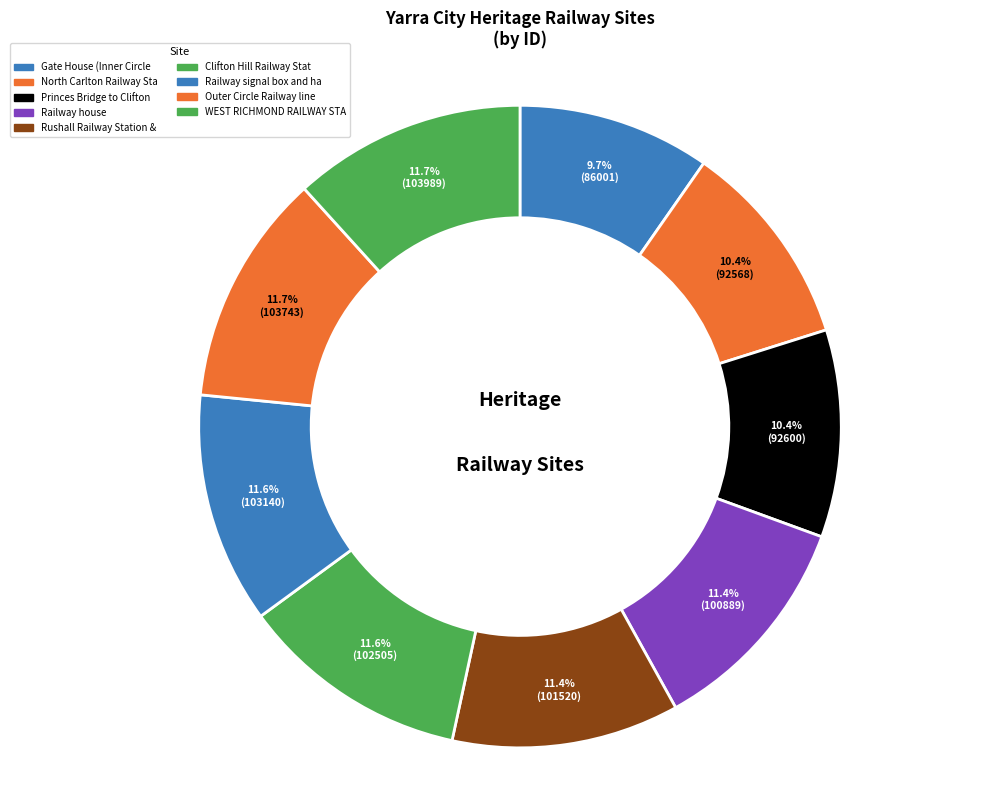

To the nearest percent, what is the average slice percentage?

11%